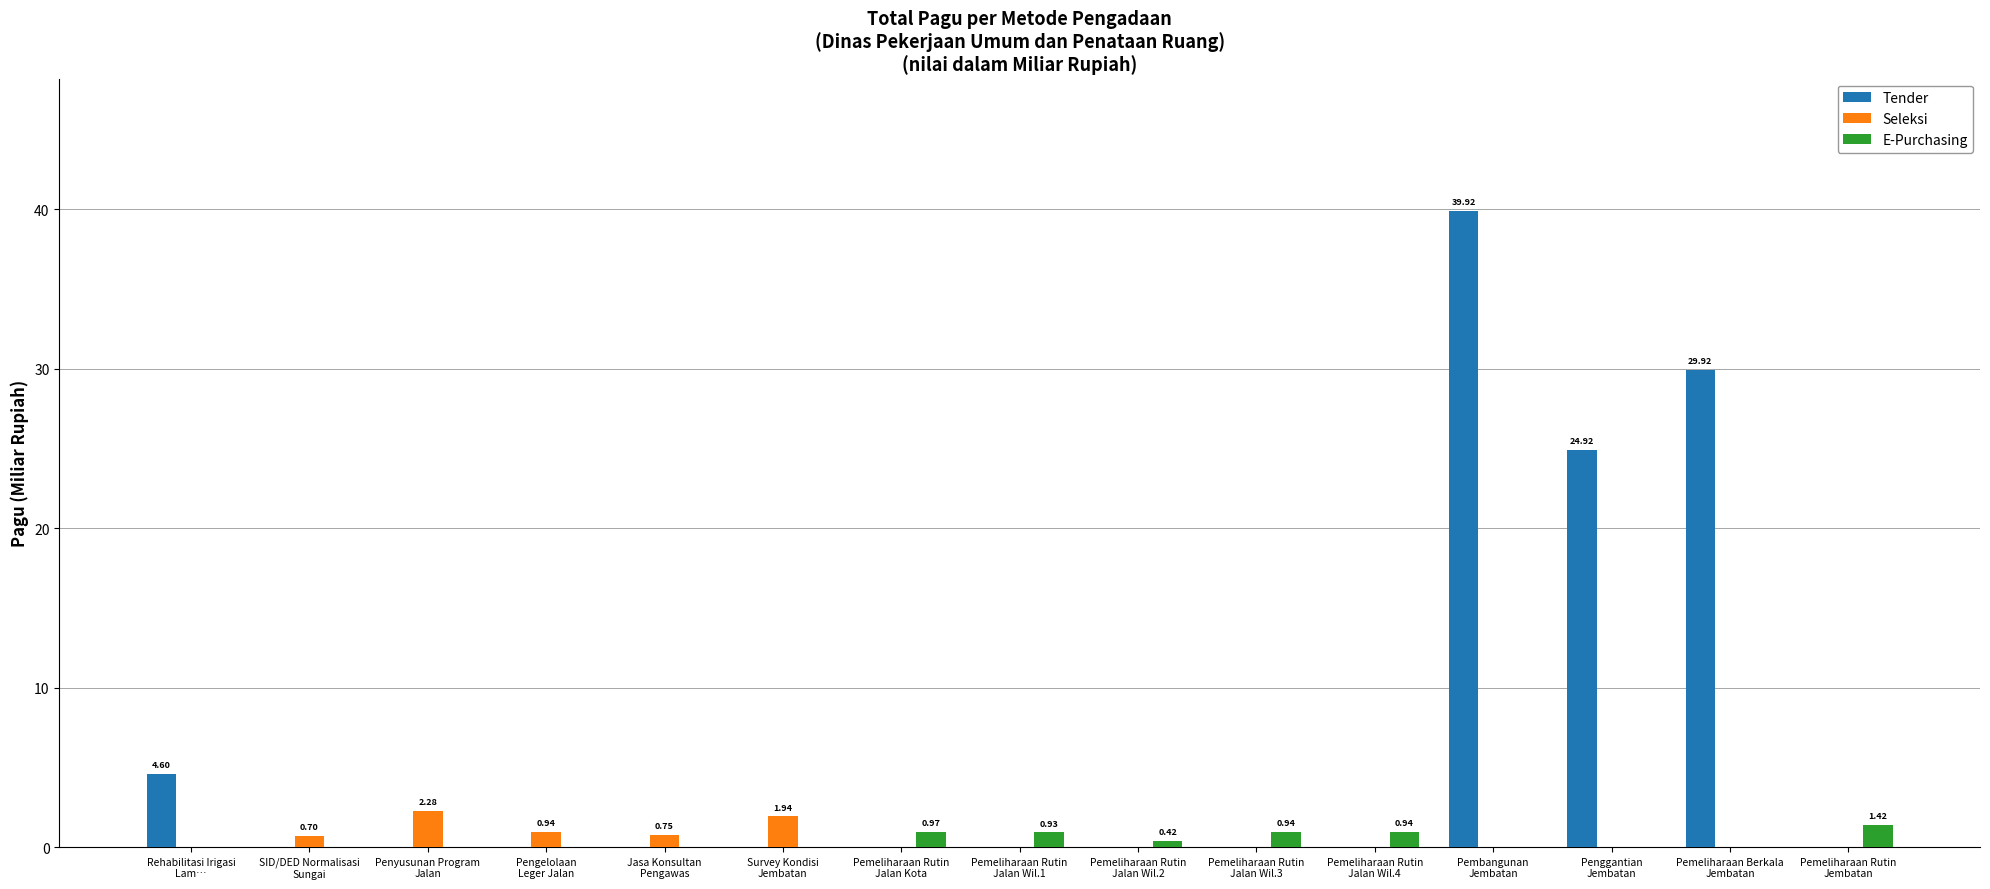

Which series has the largest total across all categories?

Tender